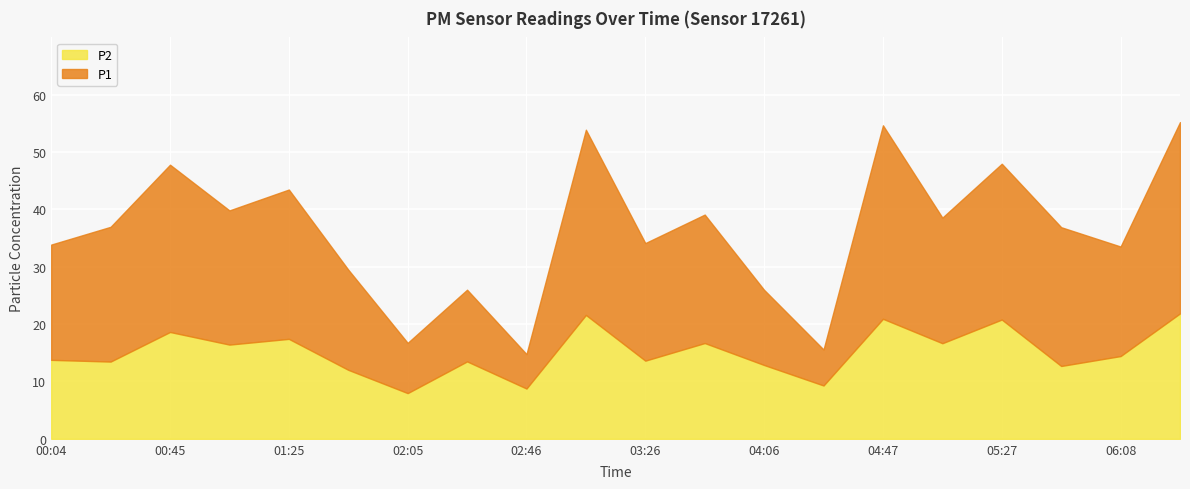

What is the approximate value of P1 at 03:46?

39.1